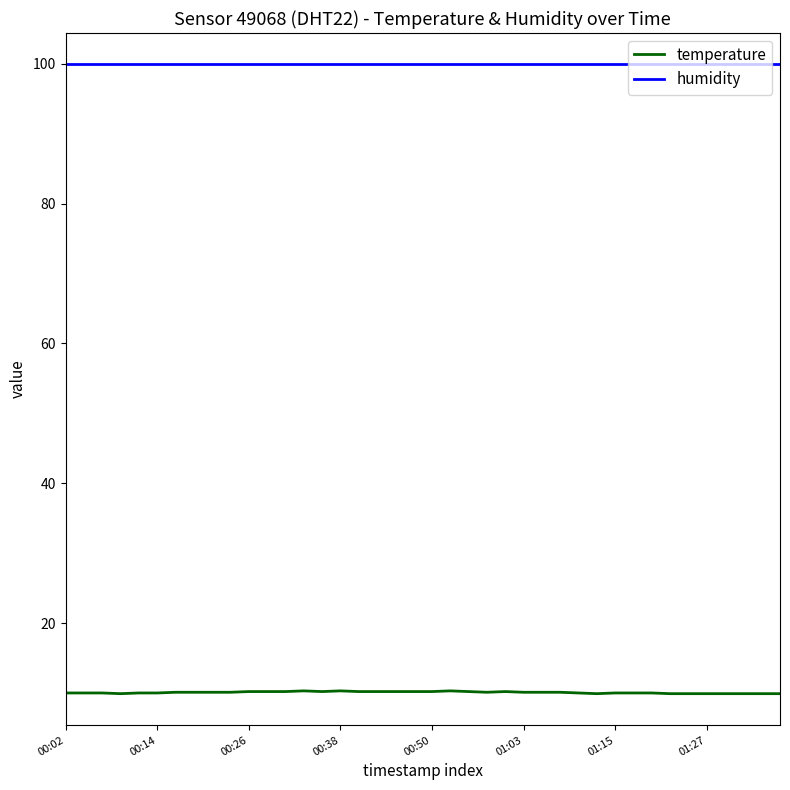

True or false: humidity and temperature cross at least once.

False